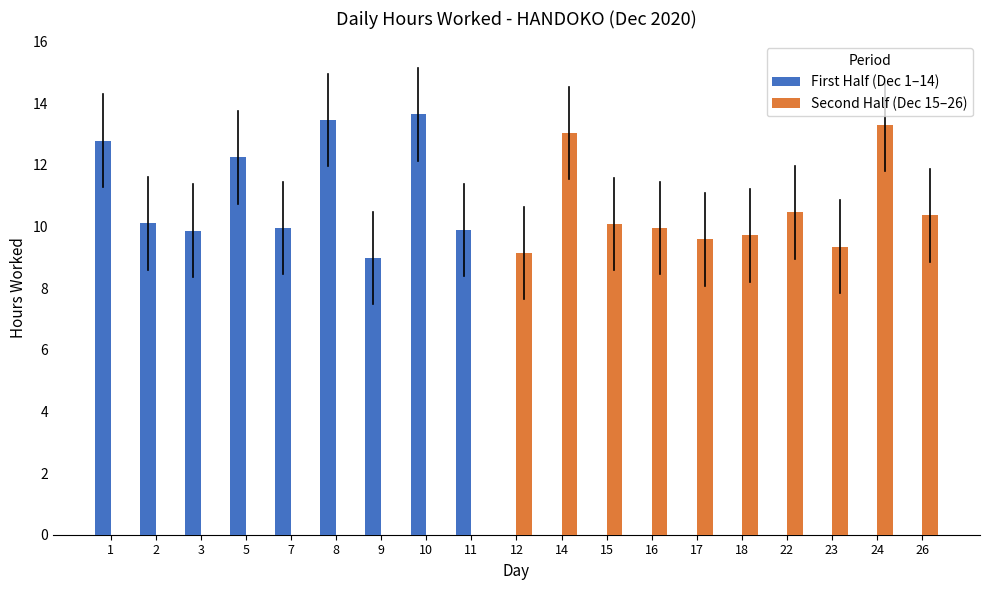

At which label does Second Half (Dec 15–26) reach its peak?

24